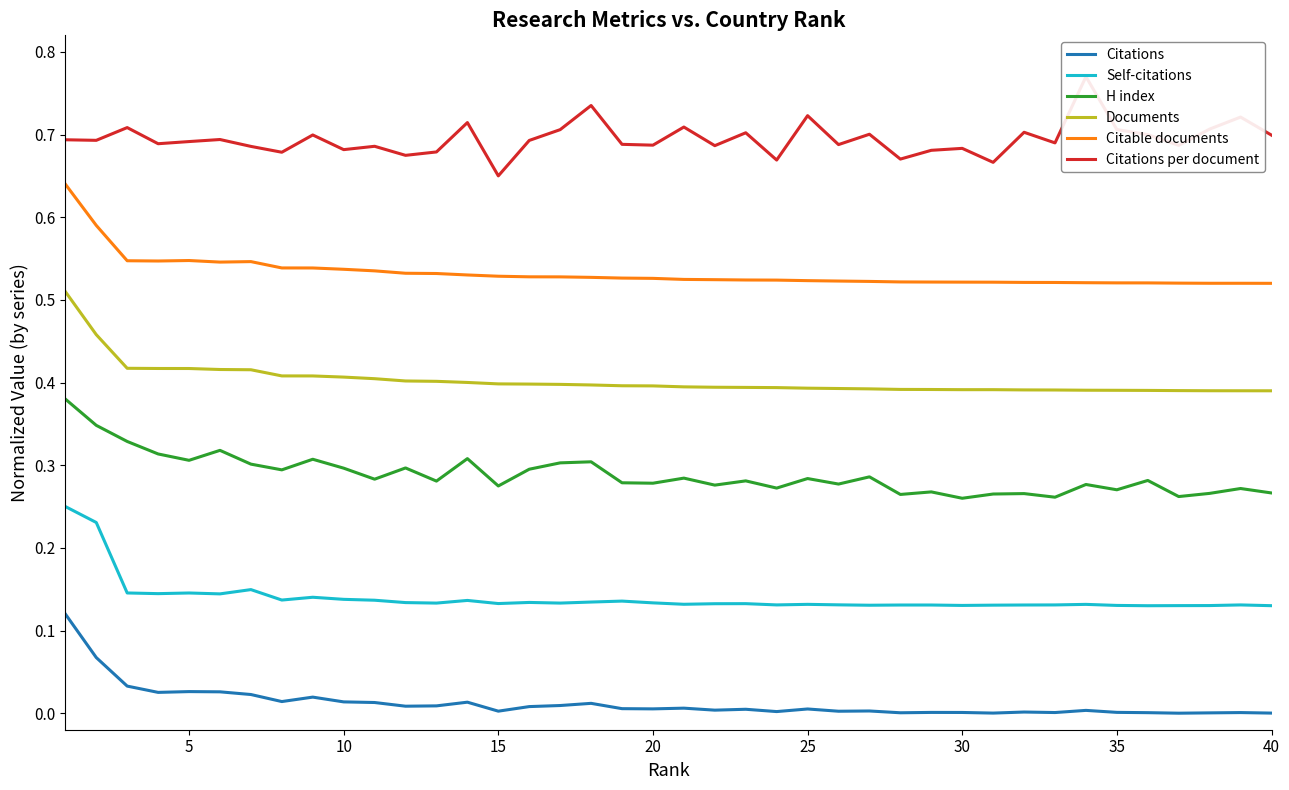

True or false: Documents and Citations per document intersect in this chart.

False